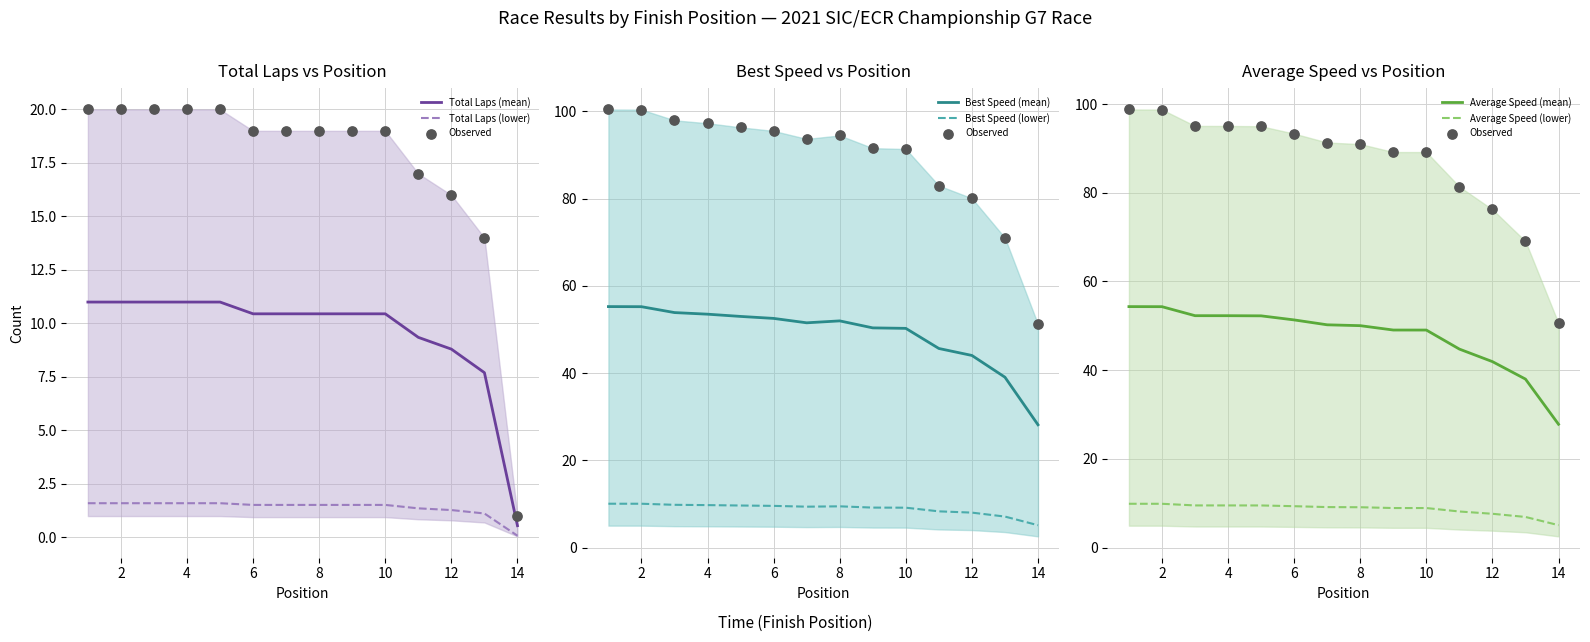

Is the value of Average Speed at 3 greater than the value of Best Speed at 9?

No